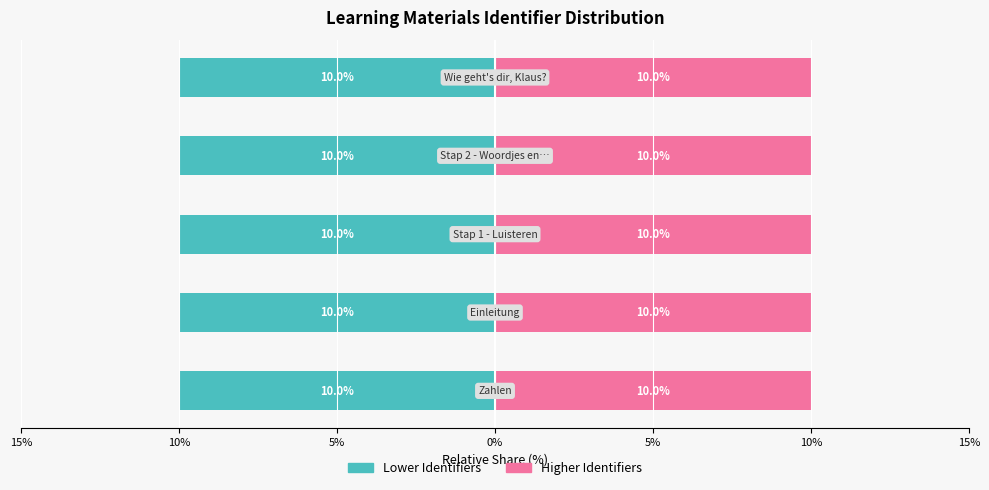

True or false: Right (higher IDs) has a value of 14.1 at 0%.

False